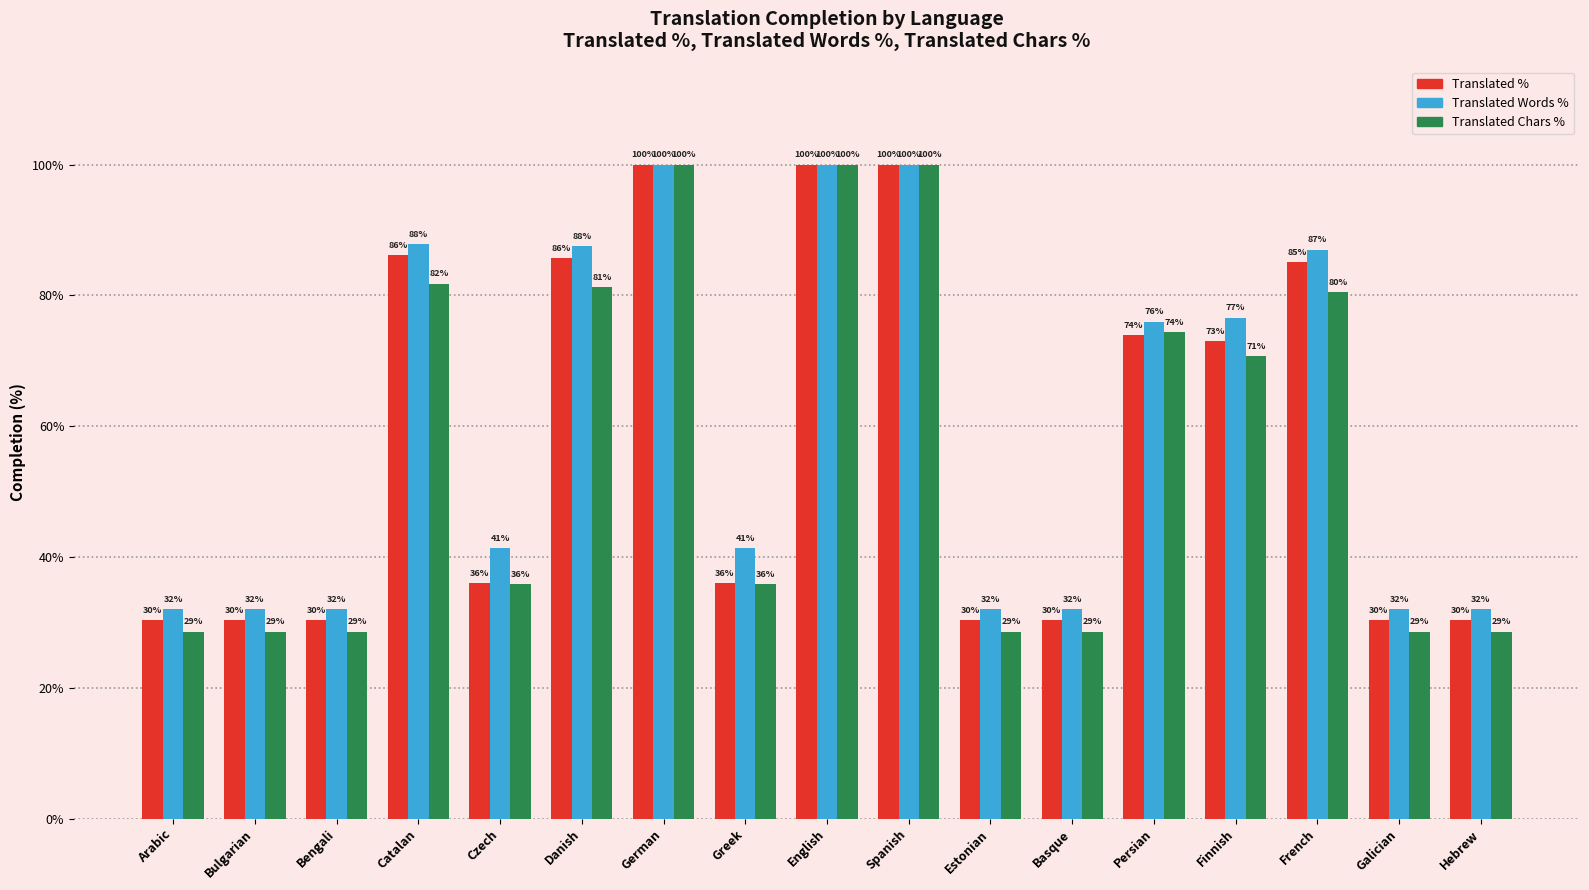

What is the total value across all series at Galician?

91.0